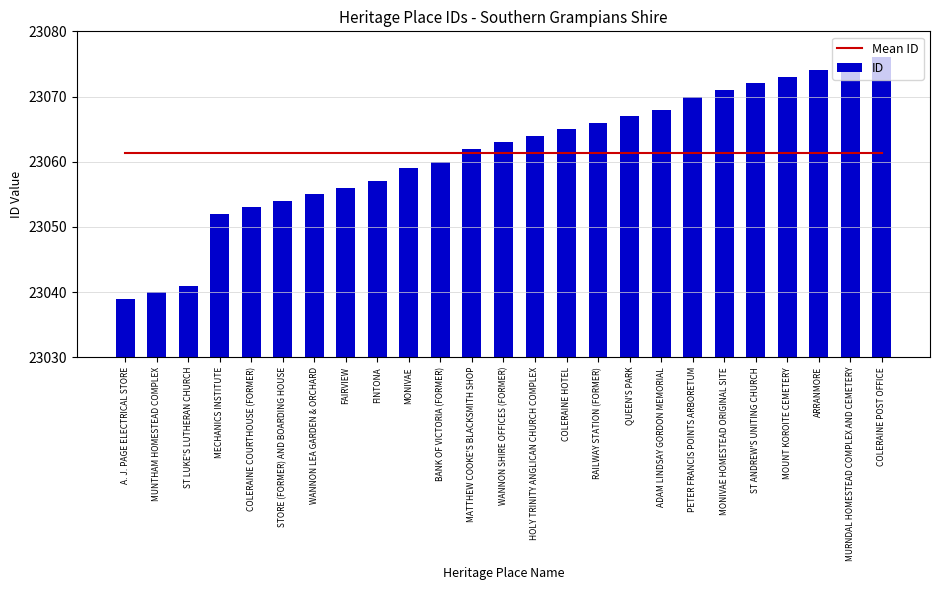

Read the Mean ID value at MONIVAE.

23061.3